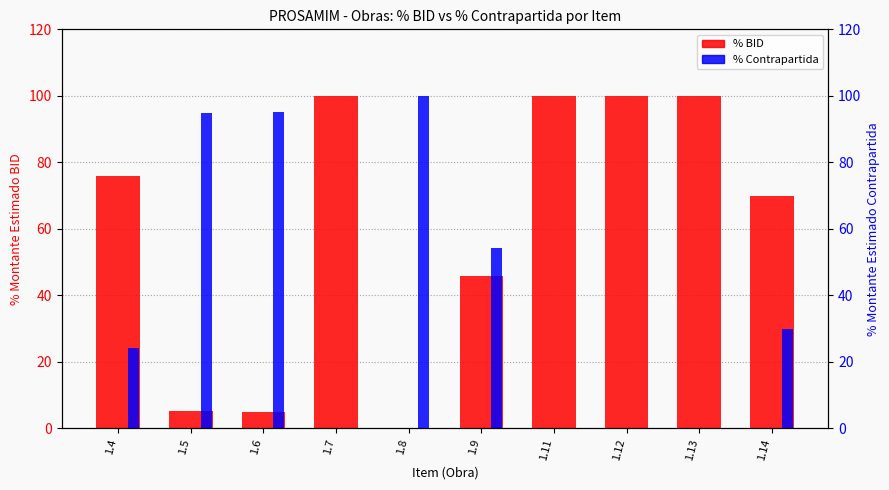

What is the difference between the % BID values at 1.14 and 1.5?

64.9